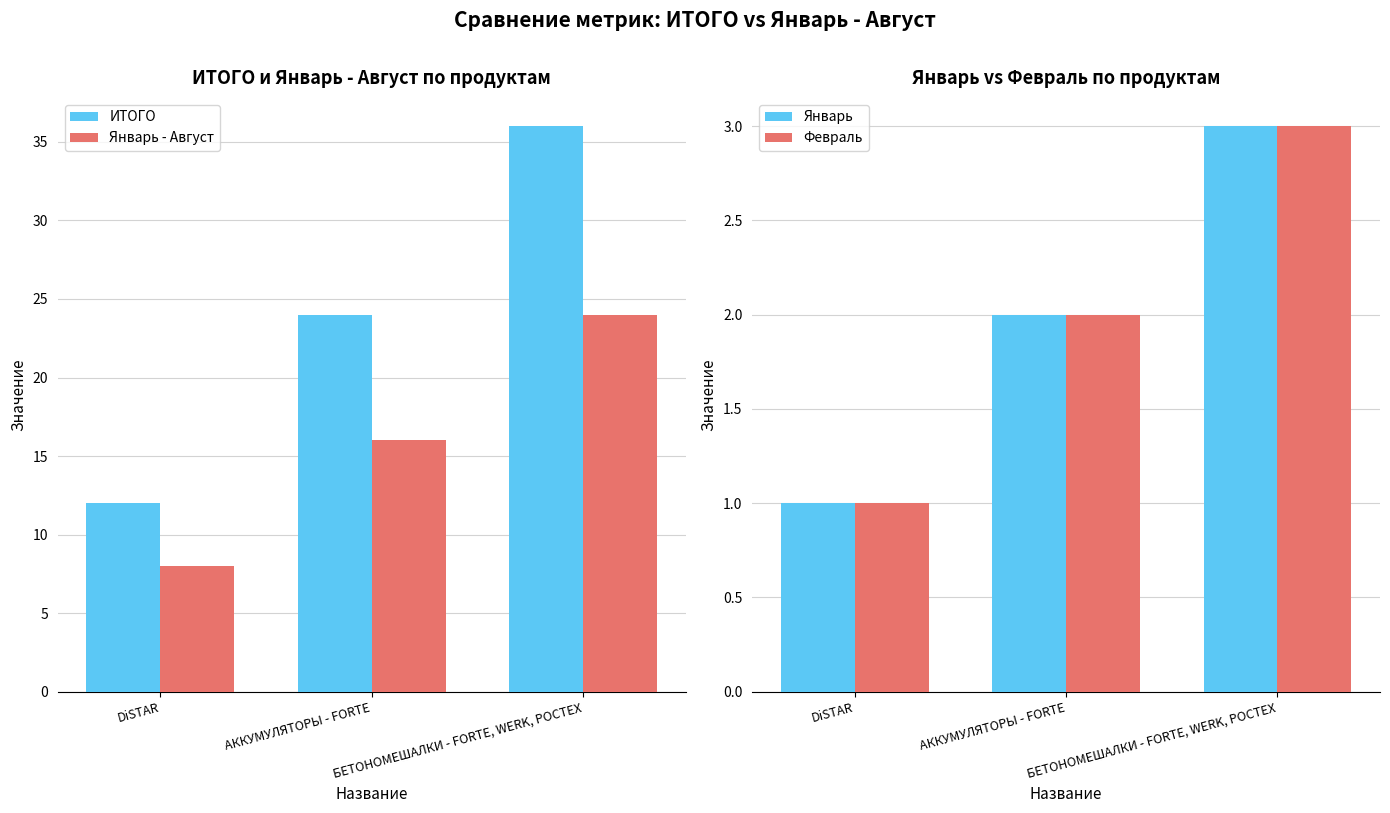

What is the label of the 2nd bar from the left?

АККУМУЛЯТОРЫ - FORTE